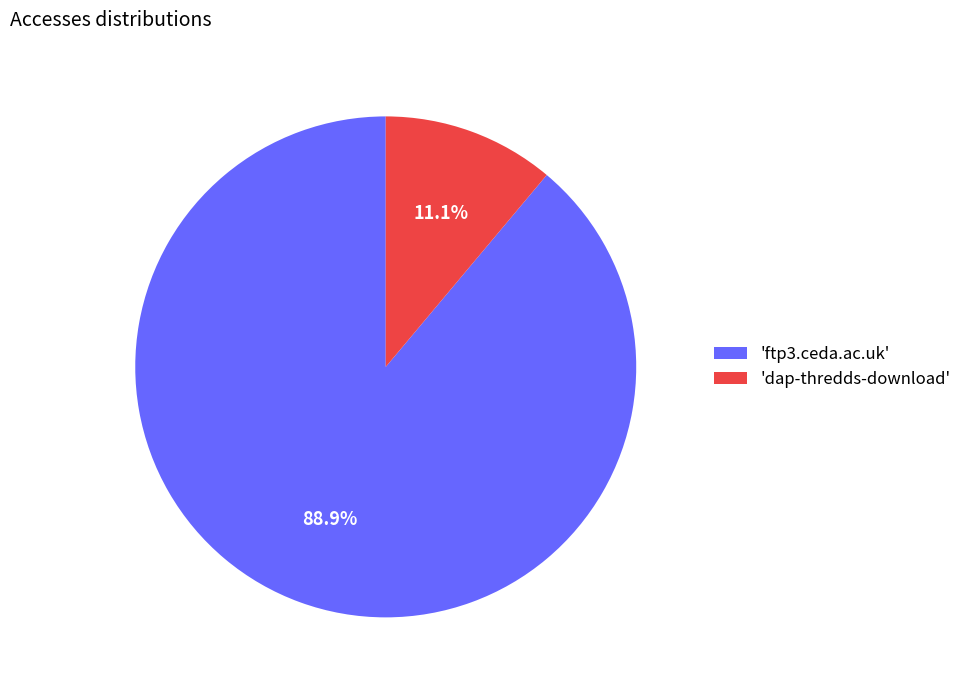

Which has a higher value, 'ftp3.ceda.ac.uk' or 'dap-thredds-download'?

'ftp3.ceda.ac.uk'